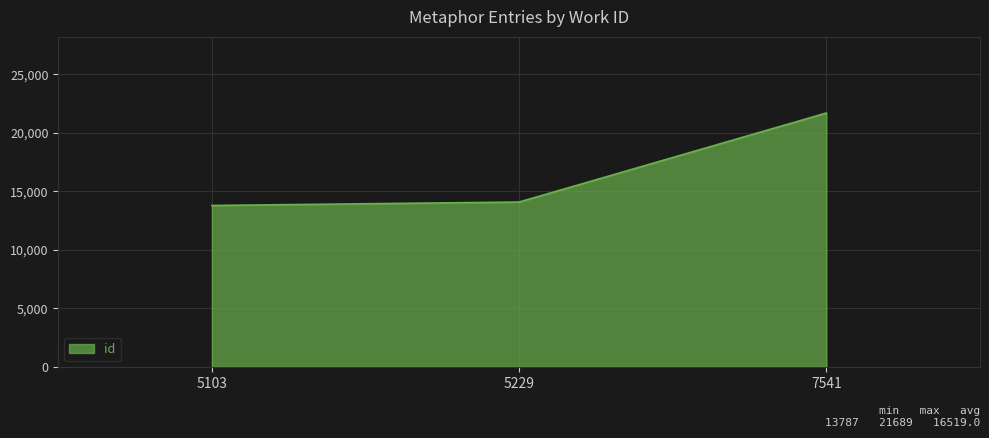

What is the difference between the second highest and minimum values?

294